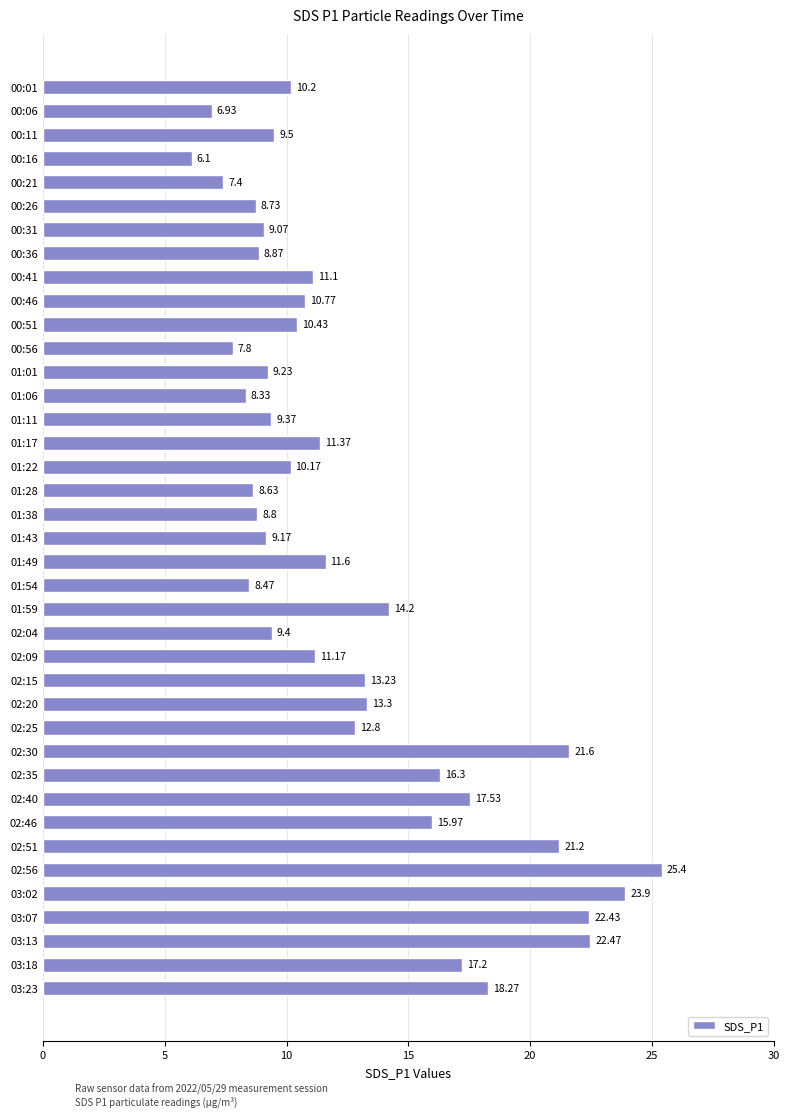

How many data points does each series have?

39